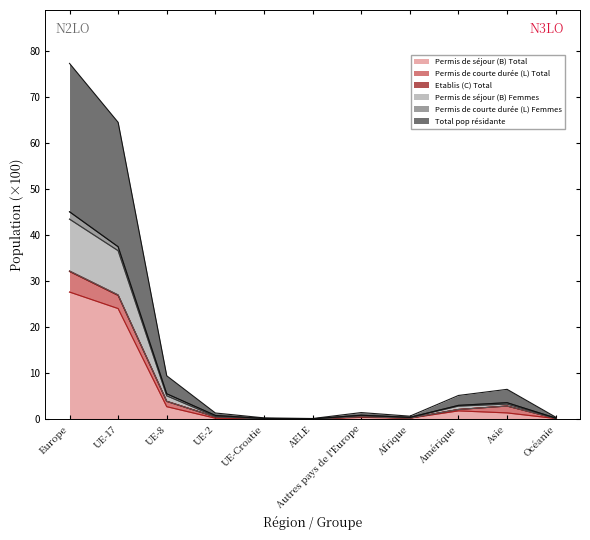

What is the minimum value shown in the chart?

0.1